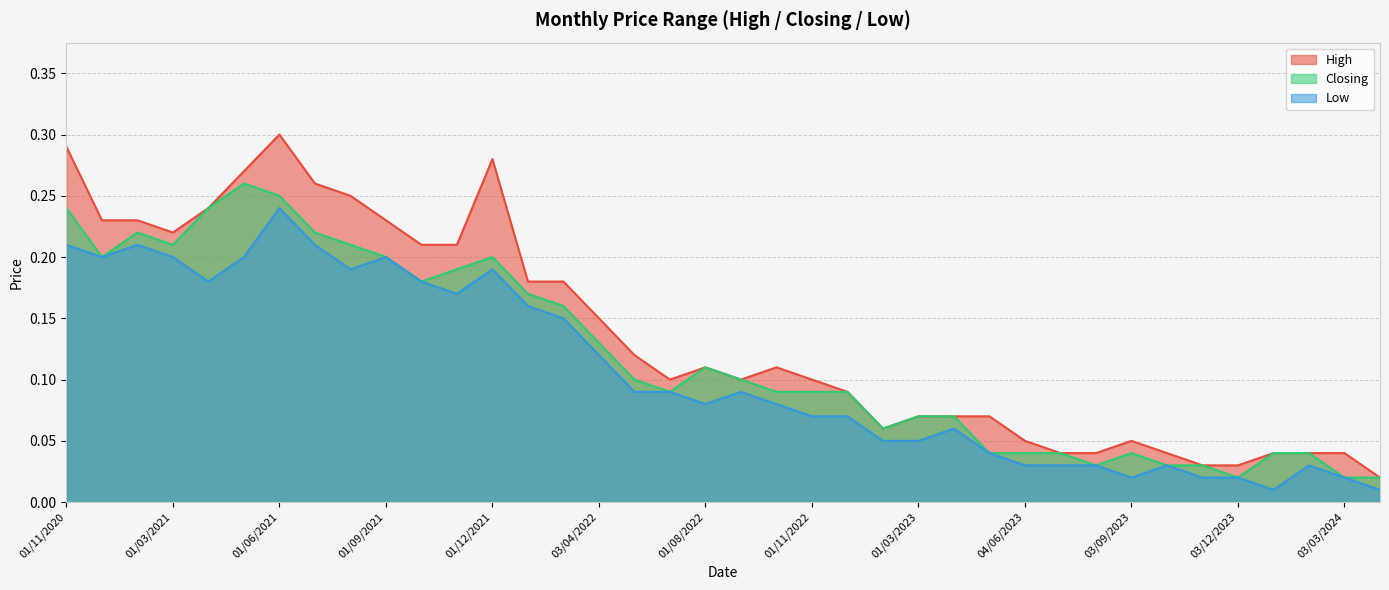

Does the chart display data point markers on the line(s)?

No